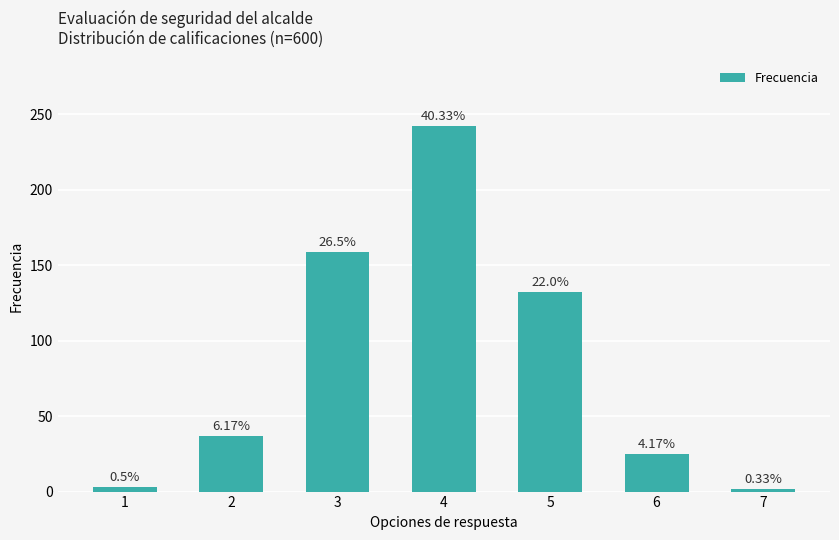

The value at 7 is 1. True or false?

False